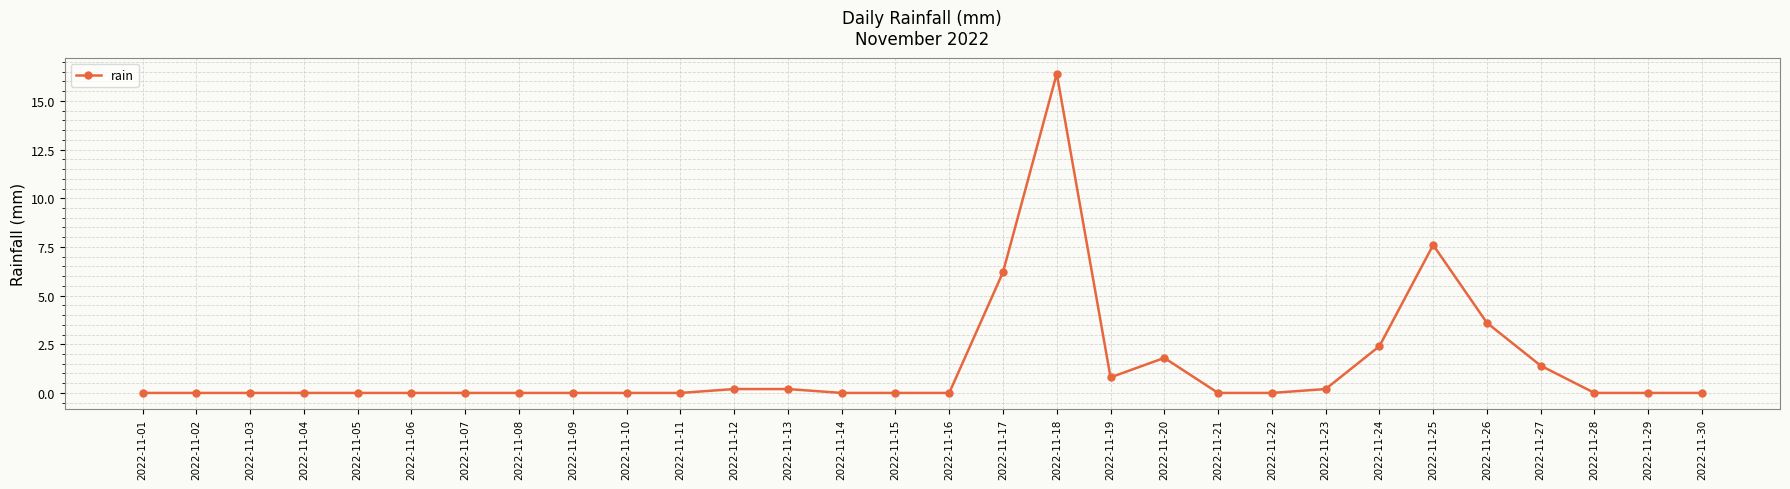

What is the sum of all values?

40.8